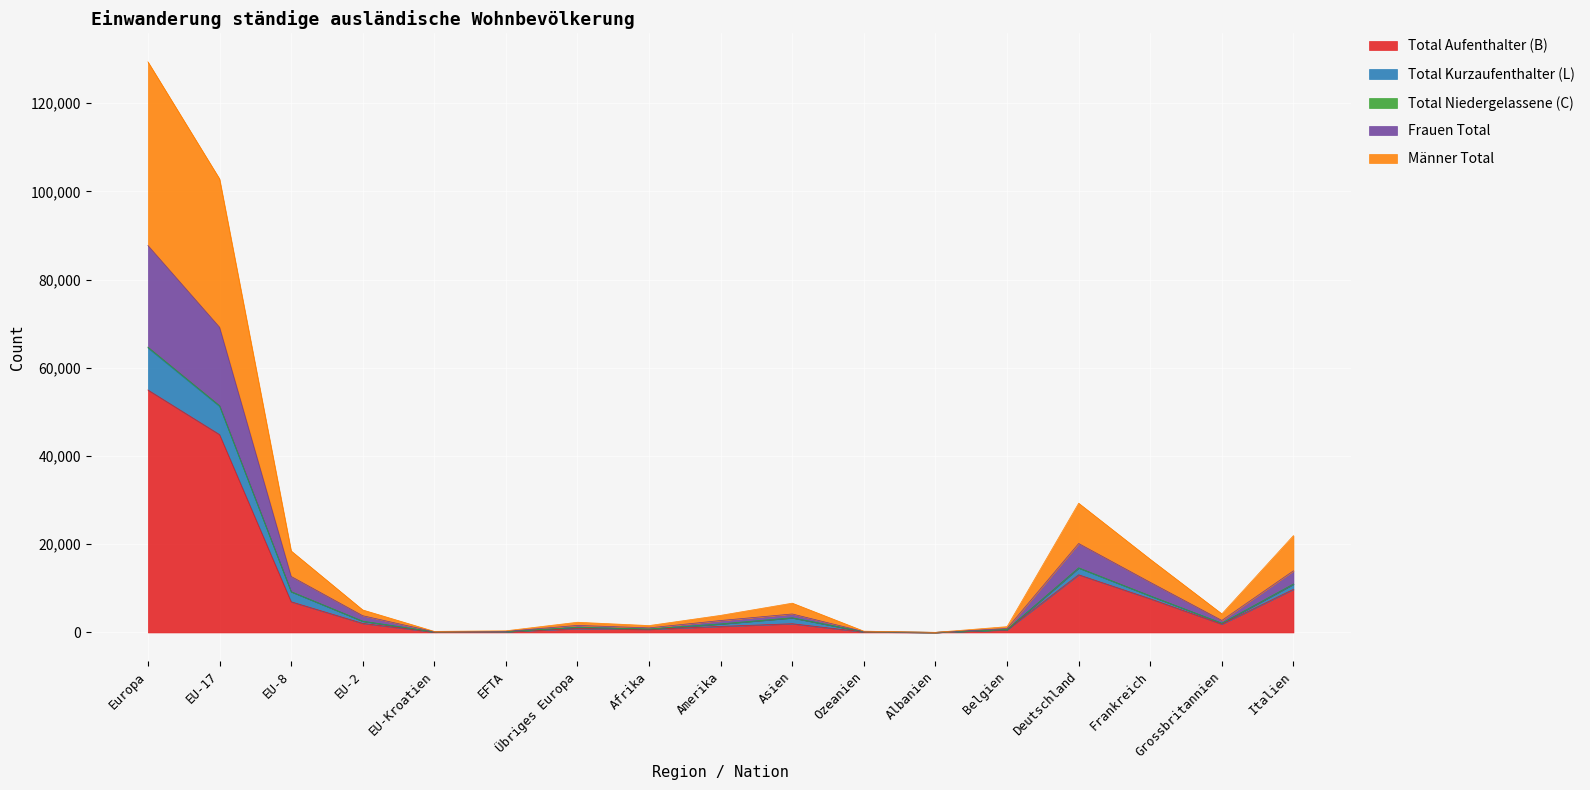

At which label does Total Kurzaufenthalter (L) reach its peak?

Europa